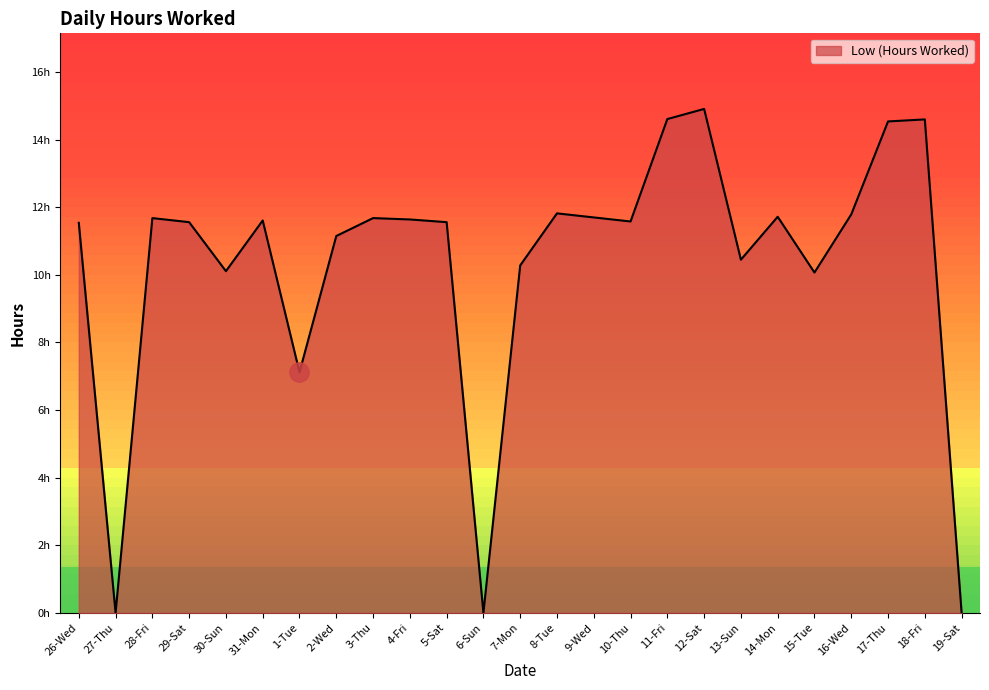

Does the chart display data point markers on the line(s)?

No